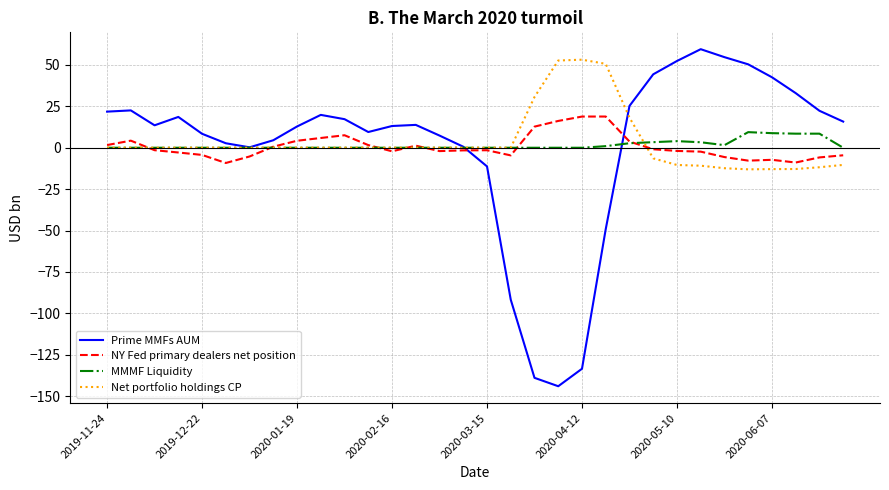

Is this an area chart (filled region under the line)?

No